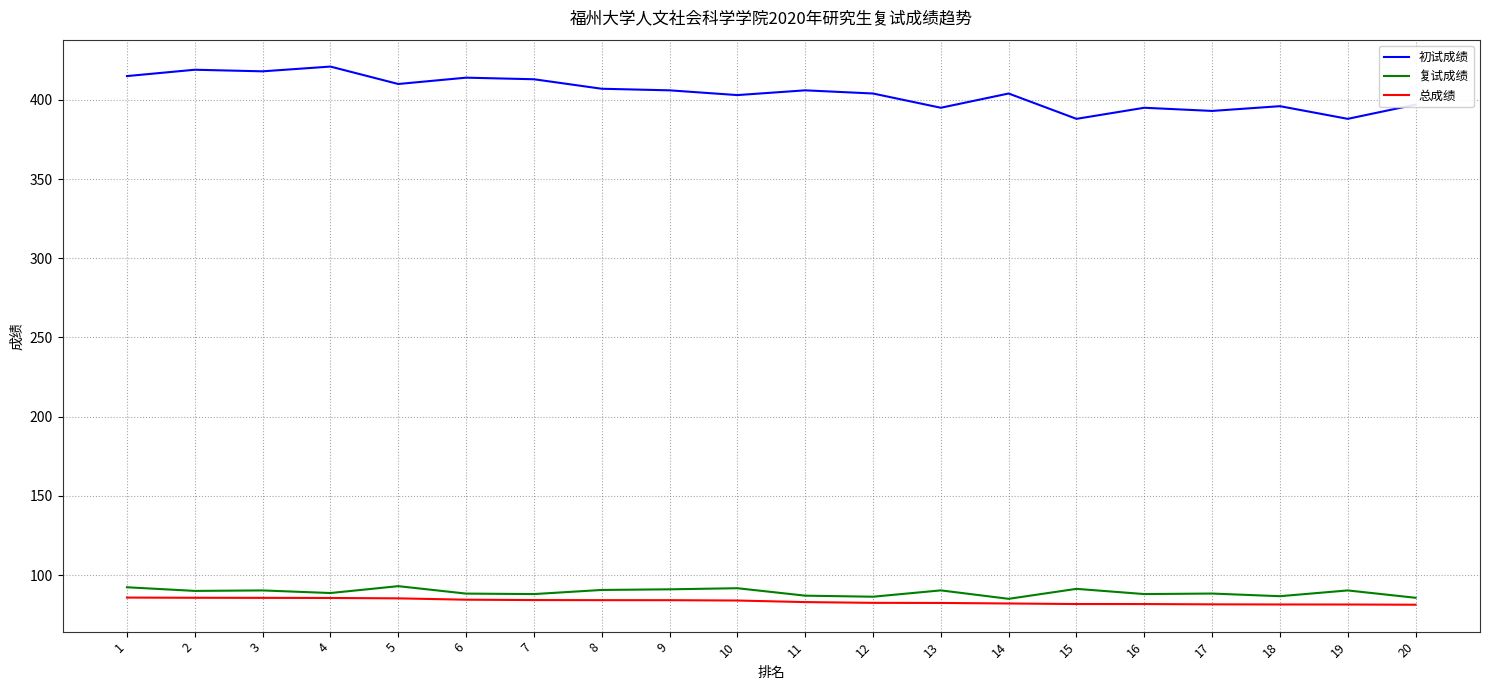

What is the total value across all series at 9?

581.1